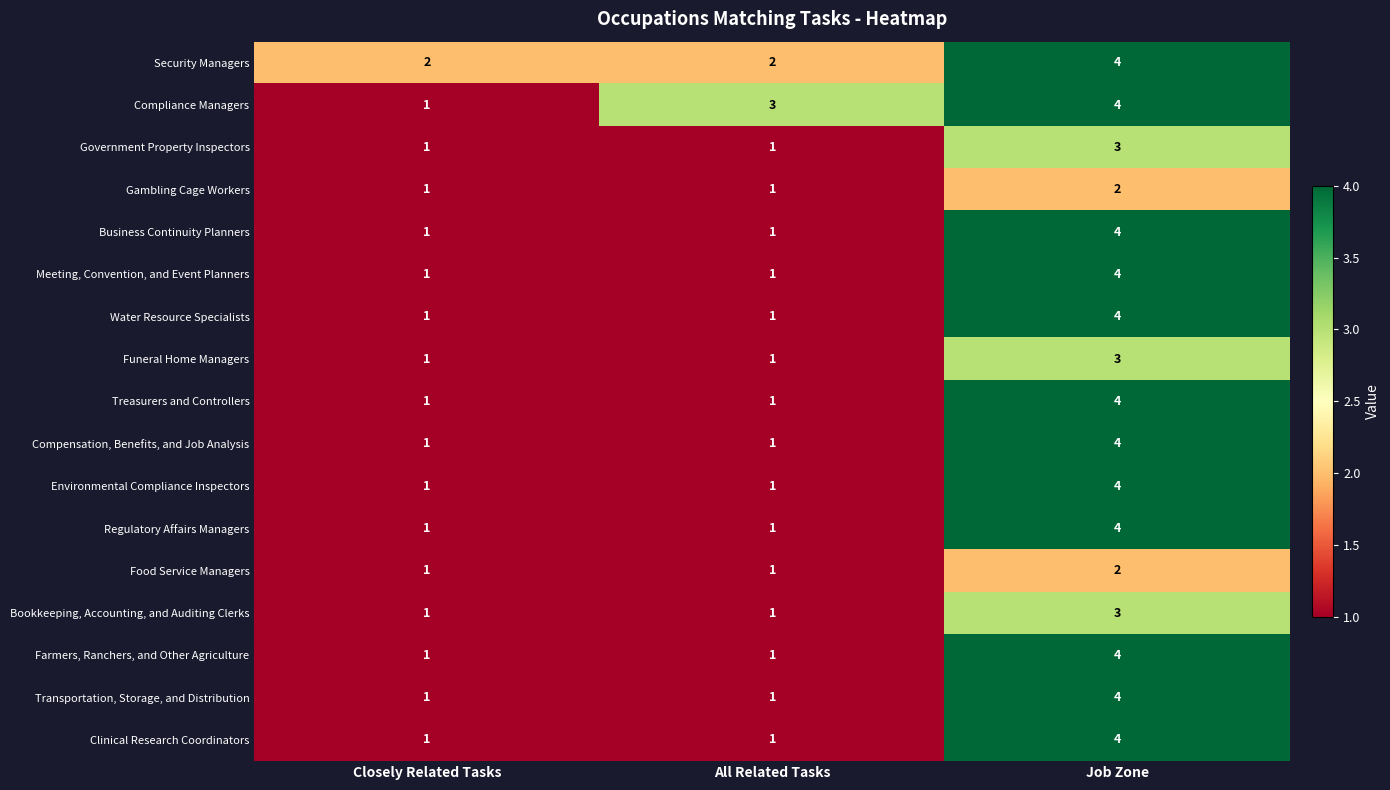

Rank the categories by Compliance Managers value from lowest to highest.

Closely Related Tasks, All Related Tasks, Job Zone